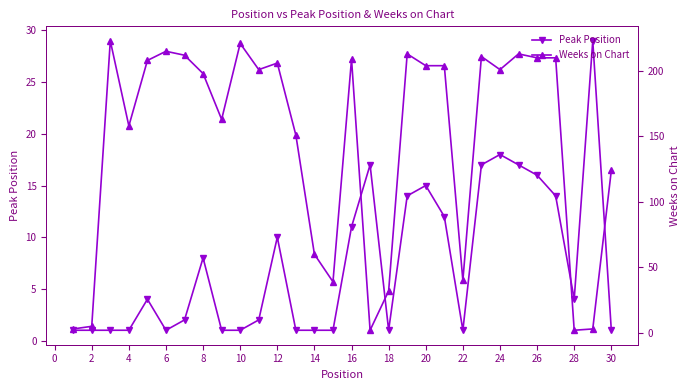

How many values in the Weeks on Chart series exceed 201?

14